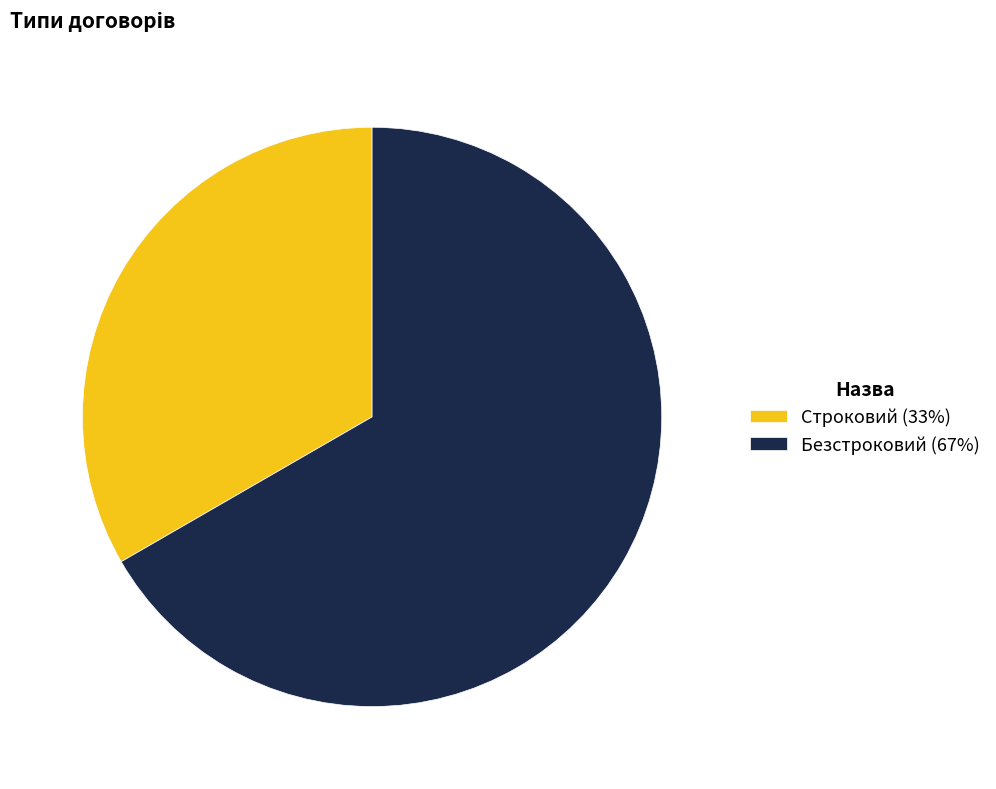

Which has a higher value, Строковий (33%) or Безстроковий (67%)?

Безстроковий (67%)